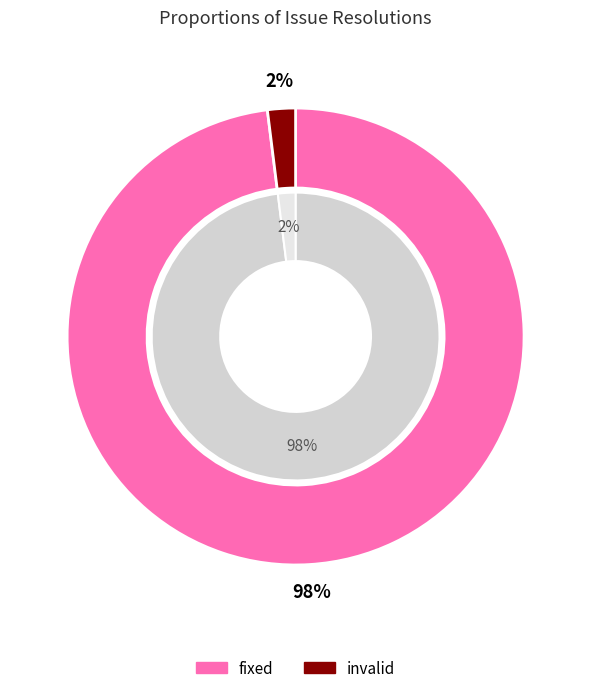

True or false: fixed accounts for 99% of the total.

False